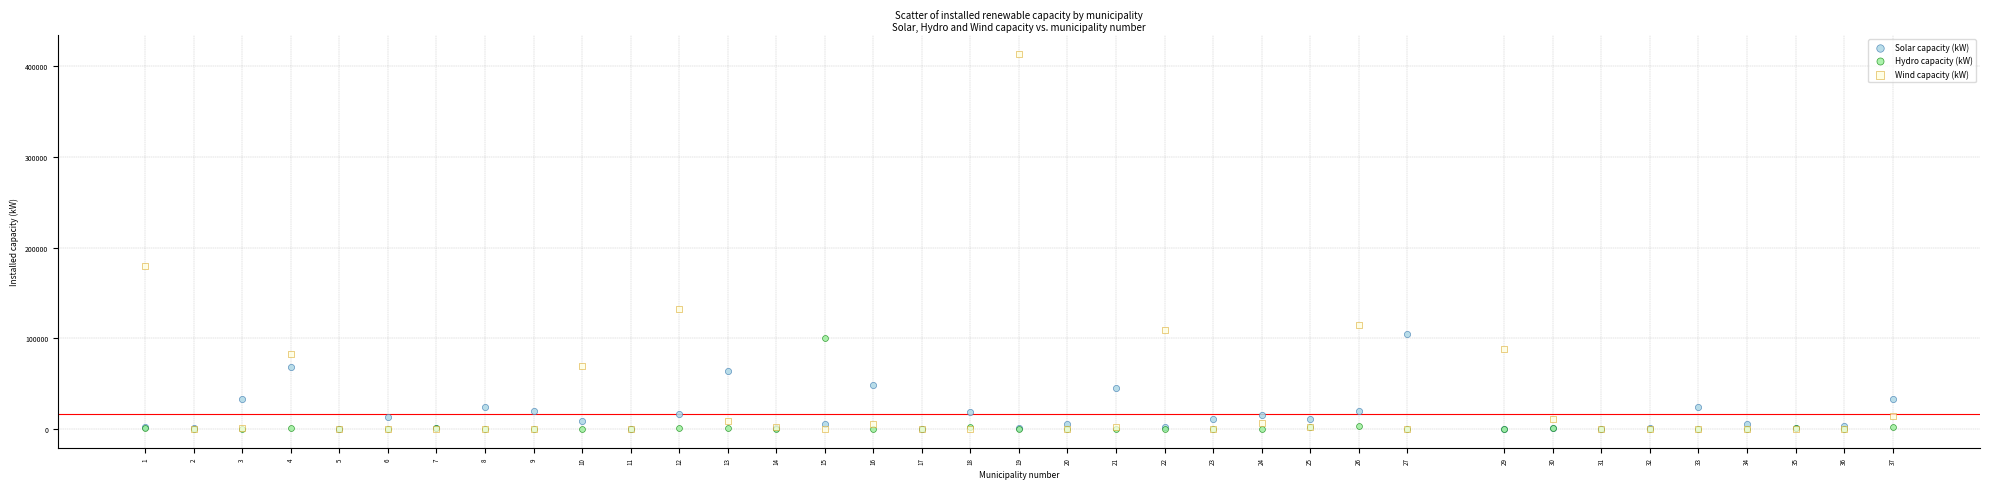

Across all series, what Y value is closest to 206765?

179200.0